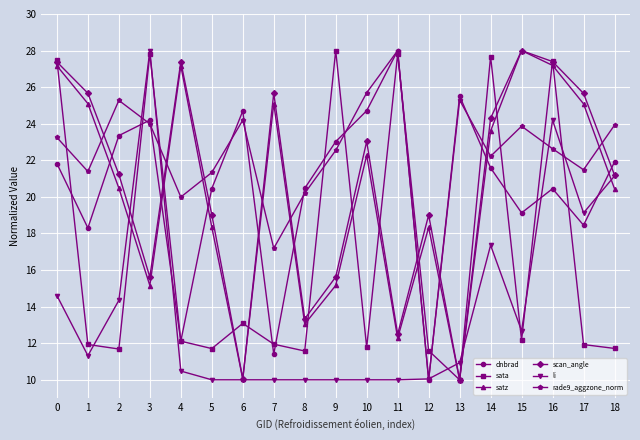

At which category is the sum across all series the highest?

16